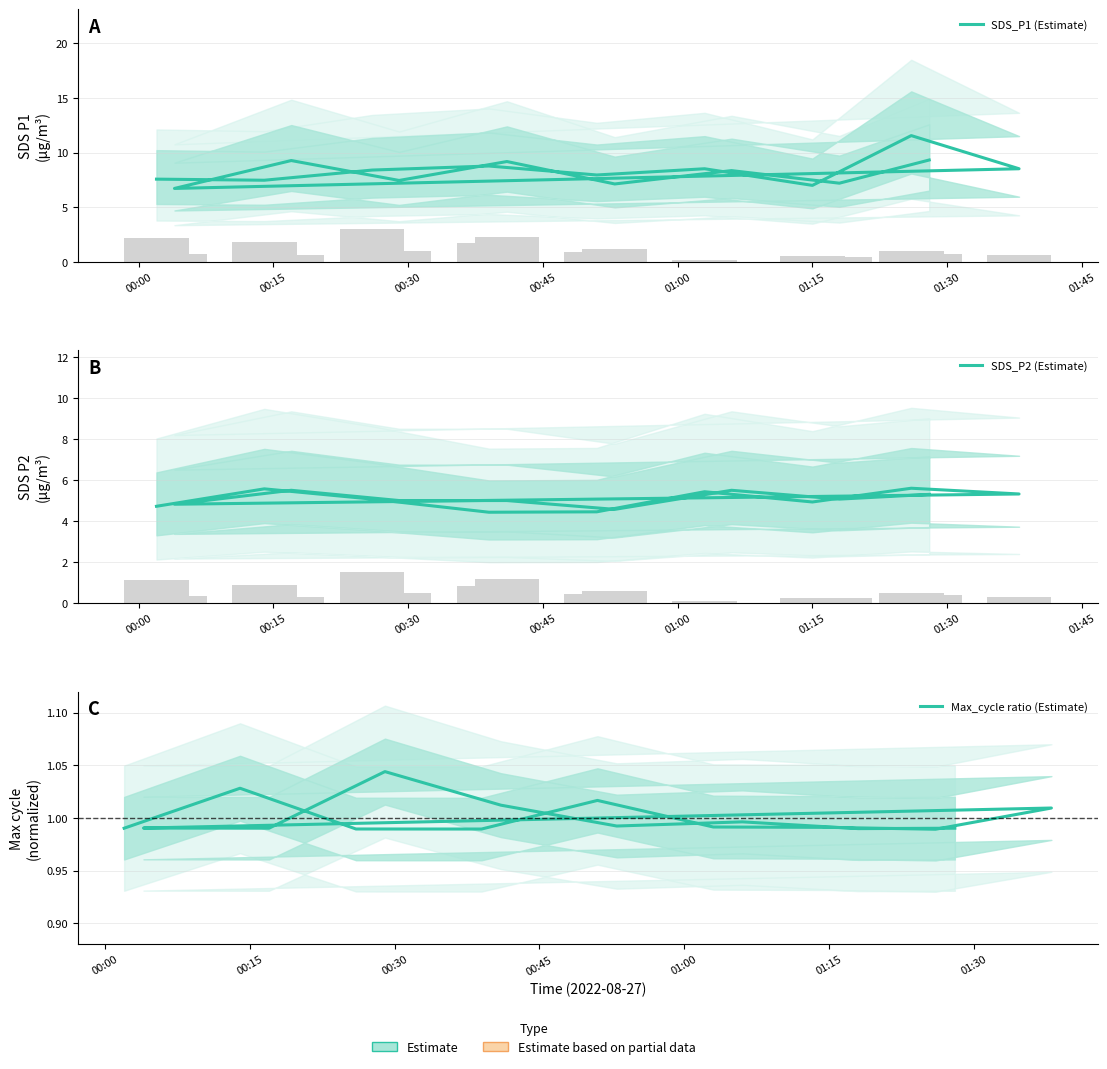

Count the number of categories in the chart.

17